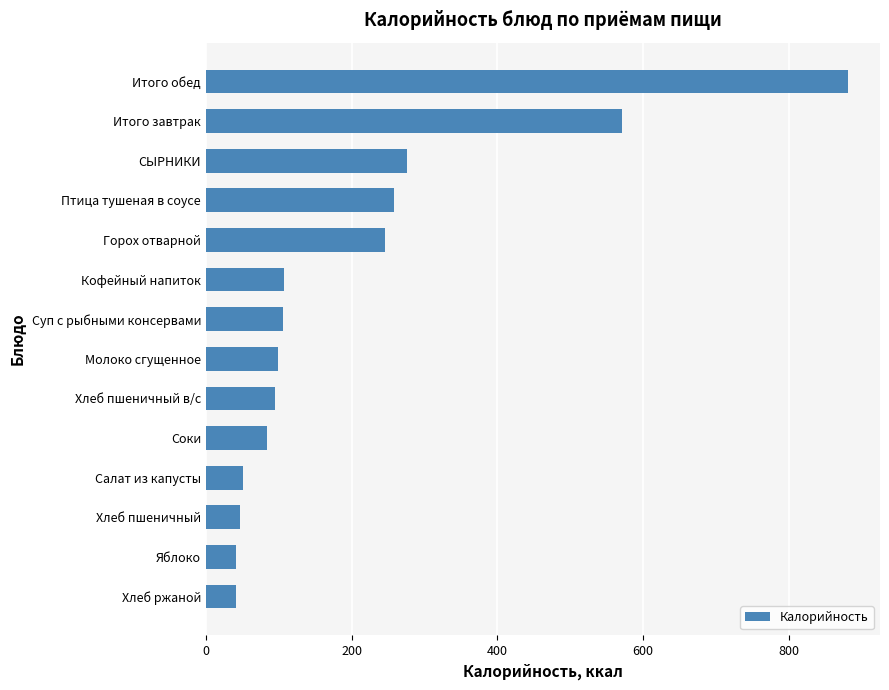

How many data points are less than 106?

7